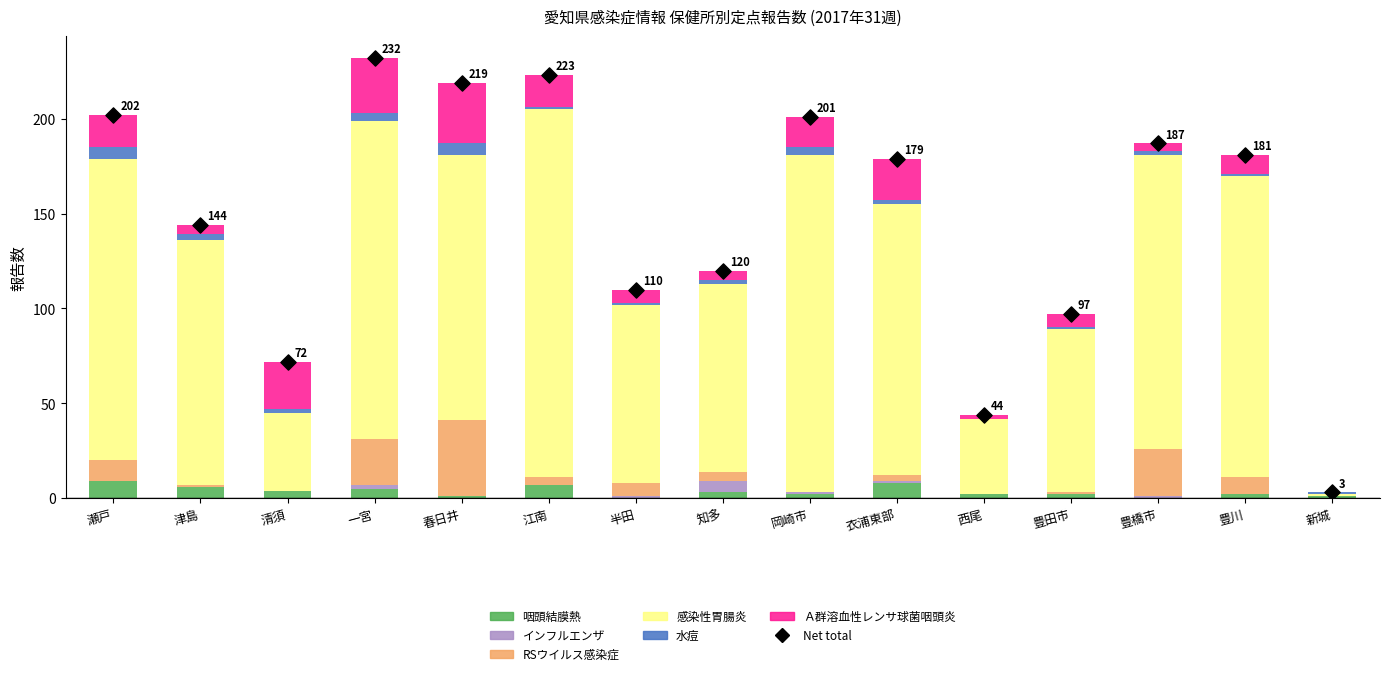

What are all the series names shown in the legend?

咽頭結膜熱, インフルエンザ, RSウイルス感染症, 感染性胃腸炎, 水痘, Ａ群溶血性レンサ球菌咽頭炎